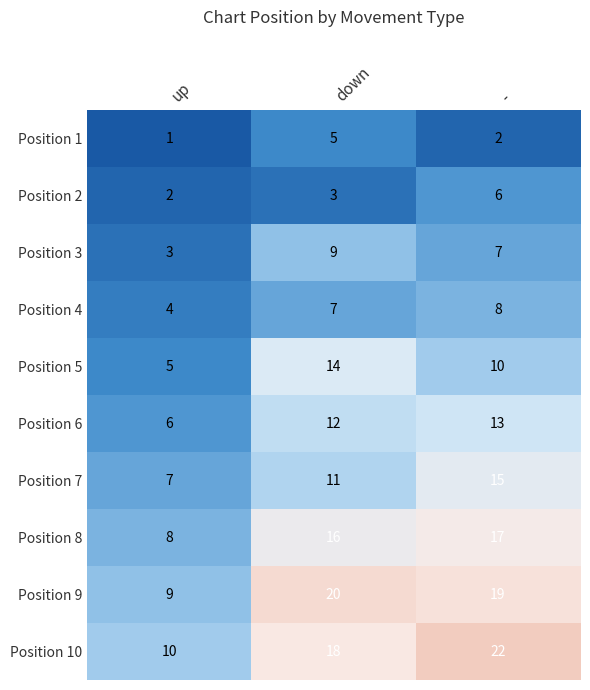

Which series has the largest total across all categories?

Position 10